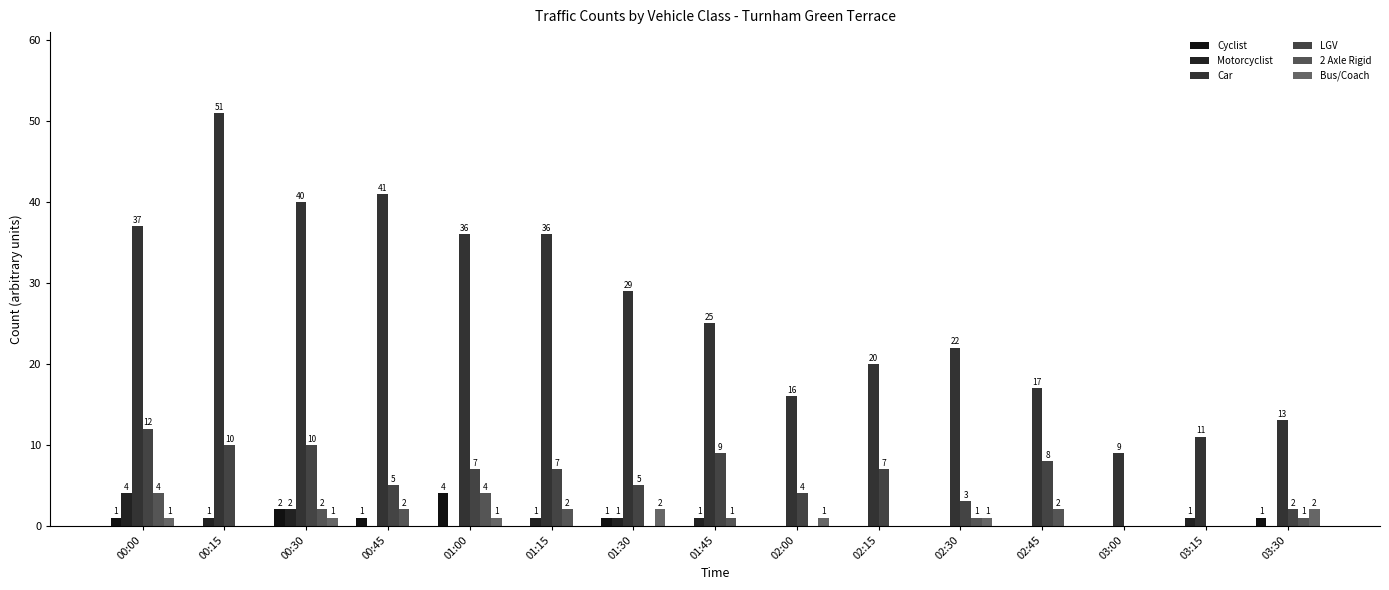

Are the bars grouped side by side (vs. stacked)?

Yes